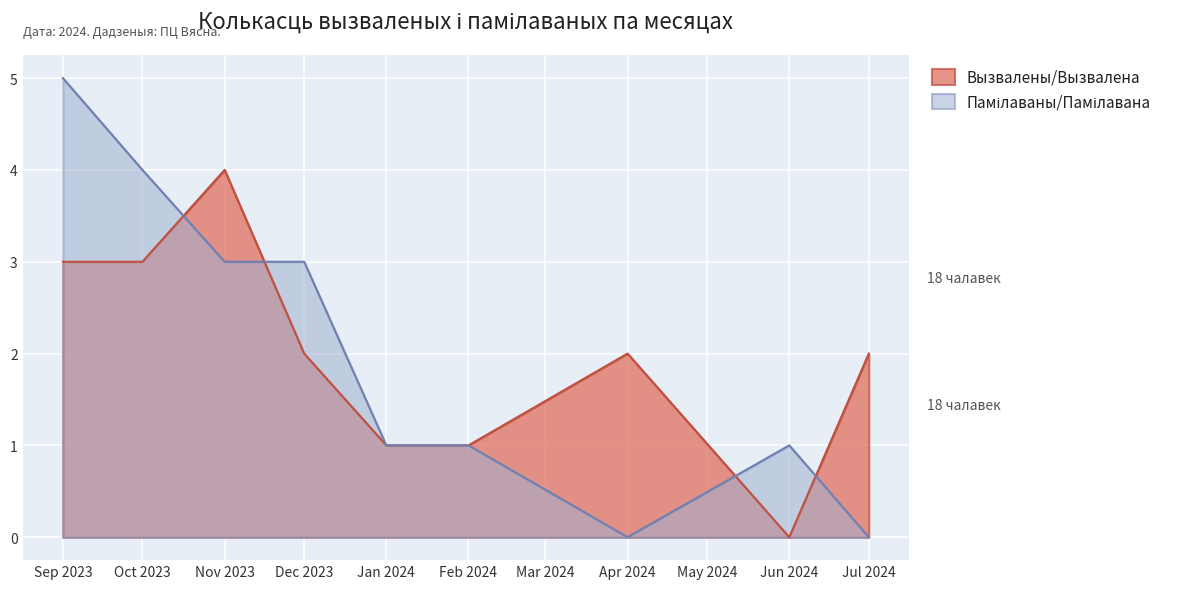

True or false: Вызвалены/Вызвалена has a value of 1 at Feb 2024.

True